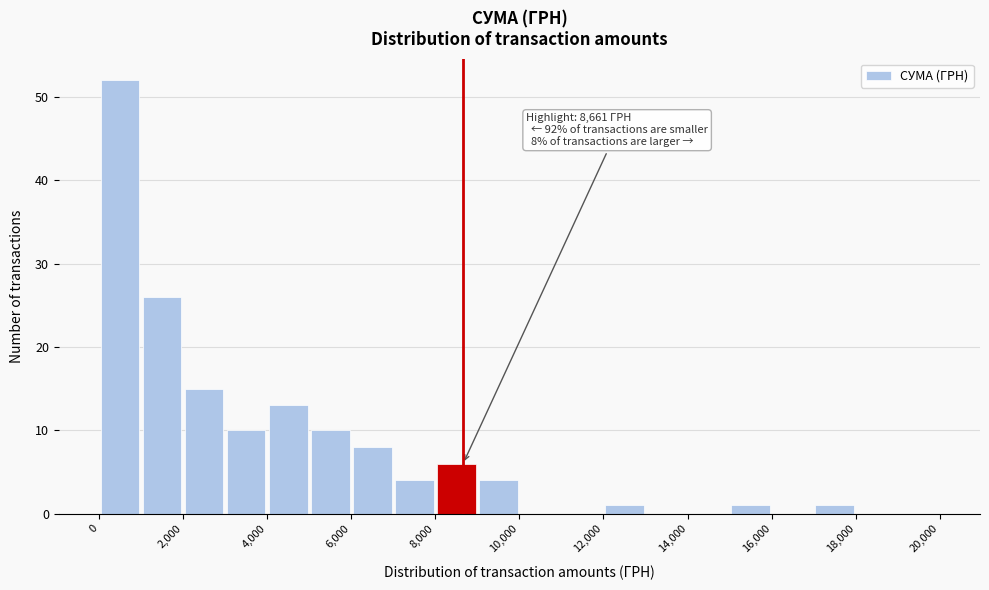

Which range on the x-axis has the tallest bar?

0 to 1000